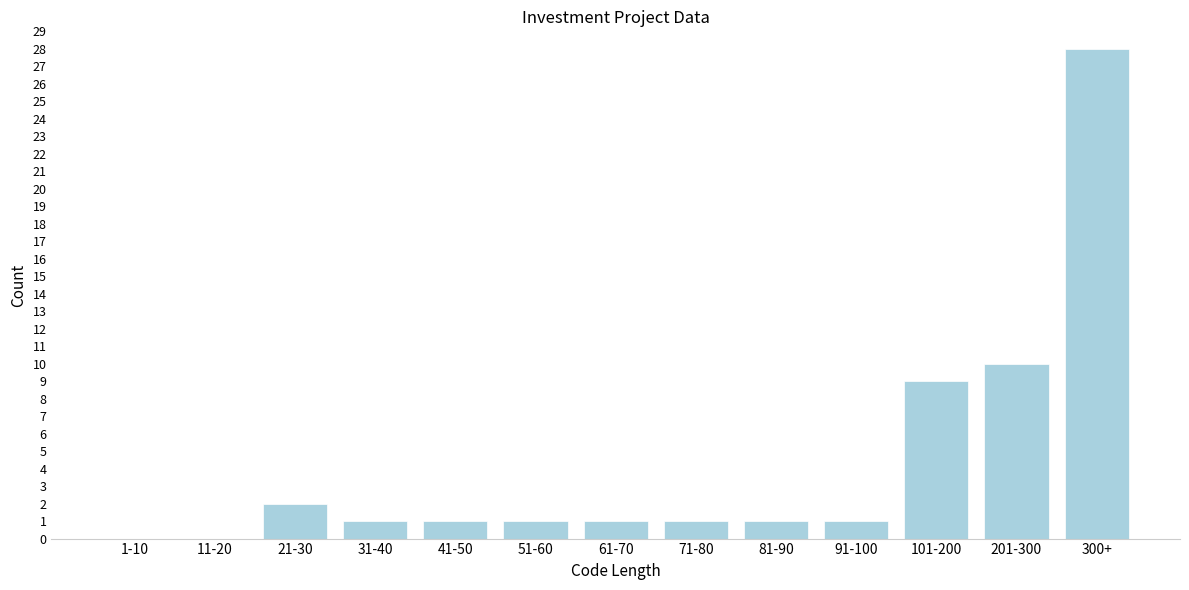

Reading right to left, extract all data points from this chart.

300+=28	201-300=10	101-200=9	91-100=1	81-90=1	71-80=1	61-70=1	51-60=1	41-50=1	31-40=1	21-30=2	11-20=0	1-10=0